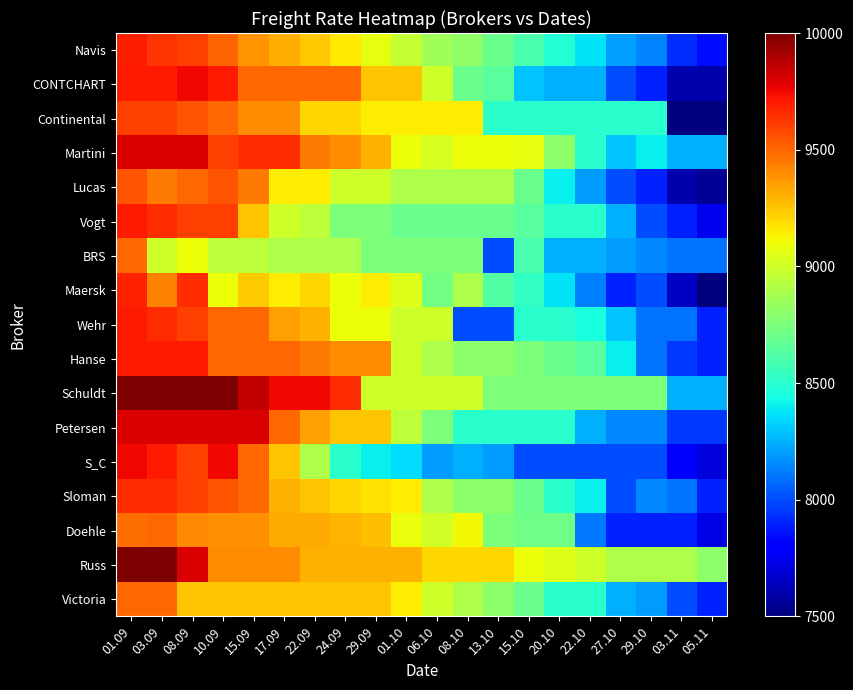

What is the total value across all series at 08.10?

149576